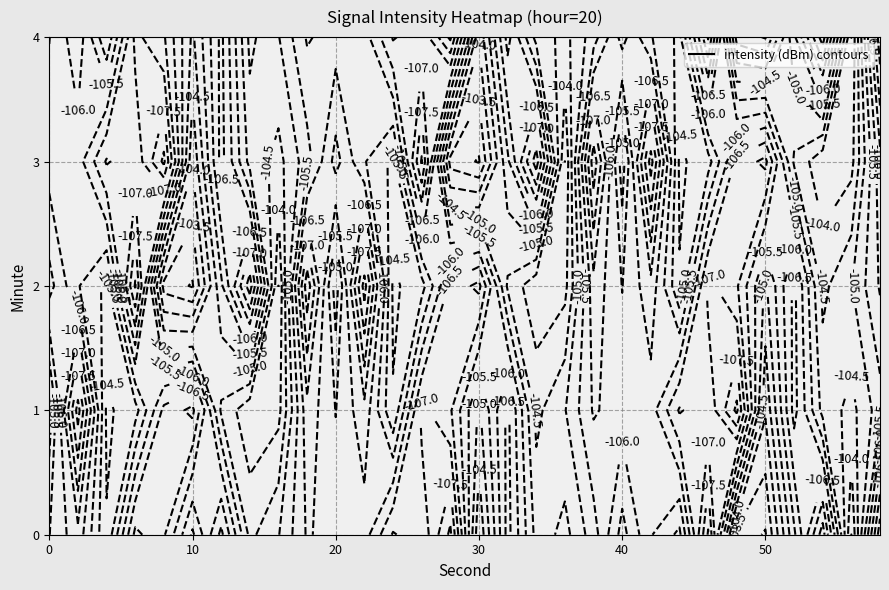

How many data points in 4 are above -105?

11